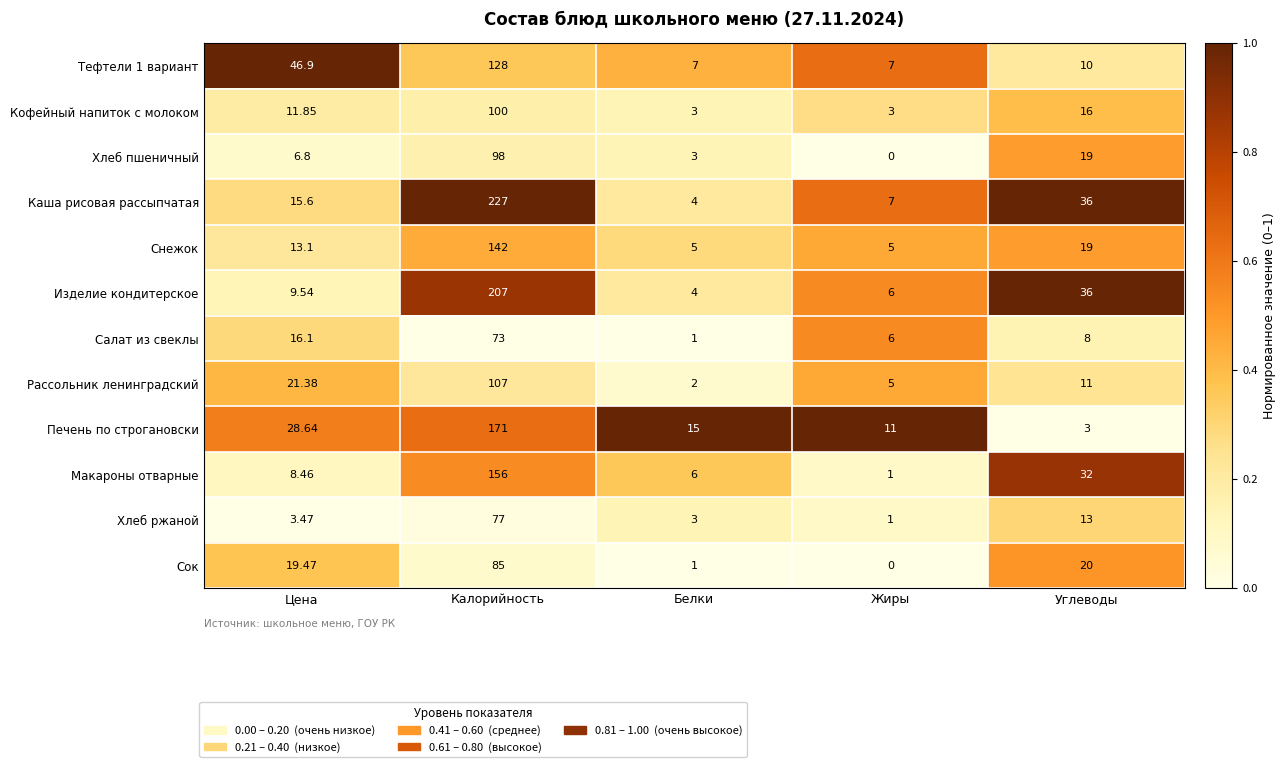

Rank the categories by Печень по строгановски value from lowest to highest.

Углеводы, Жиры, Белки, Цена, Калорийность